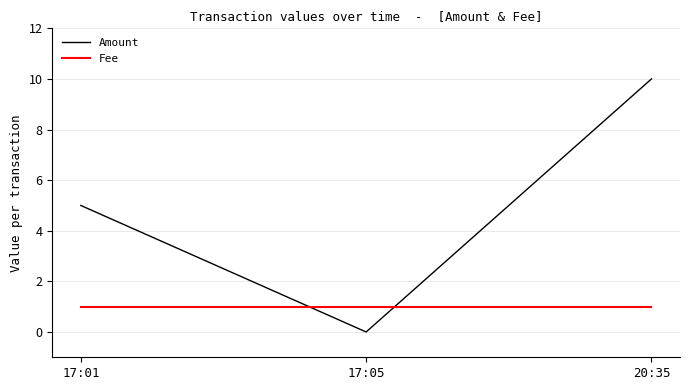

What position from the left is 17:01?

1